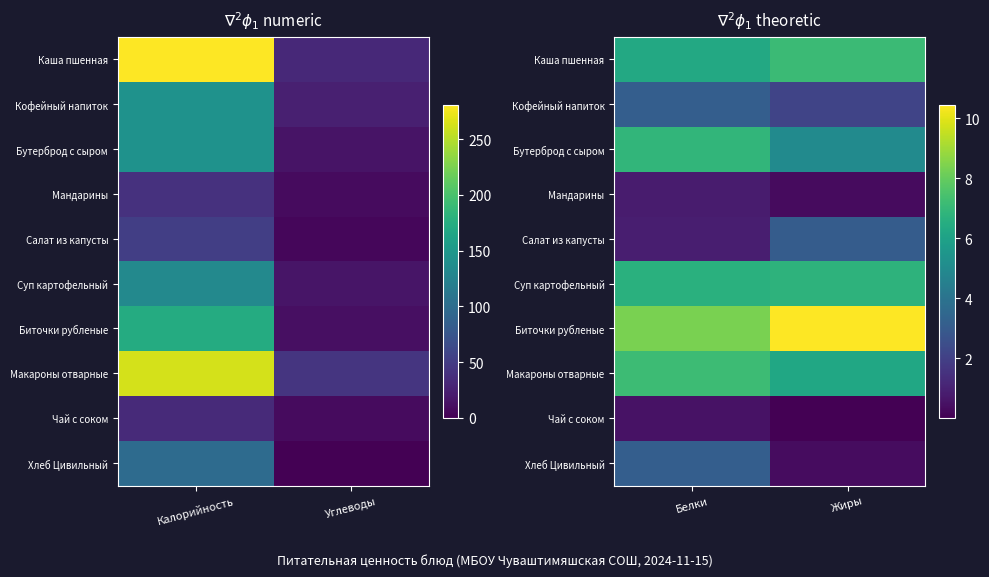

Rank the series by their maximum value, from highest to lowest.

Биточки рубленые, Макароны отварные, Каша пшенная, Бутерброд с сыром, Суп картофельный, Кофейный напиток, Хлеб Цивильный, Салат из капусты, Мандарины, Чай с соком